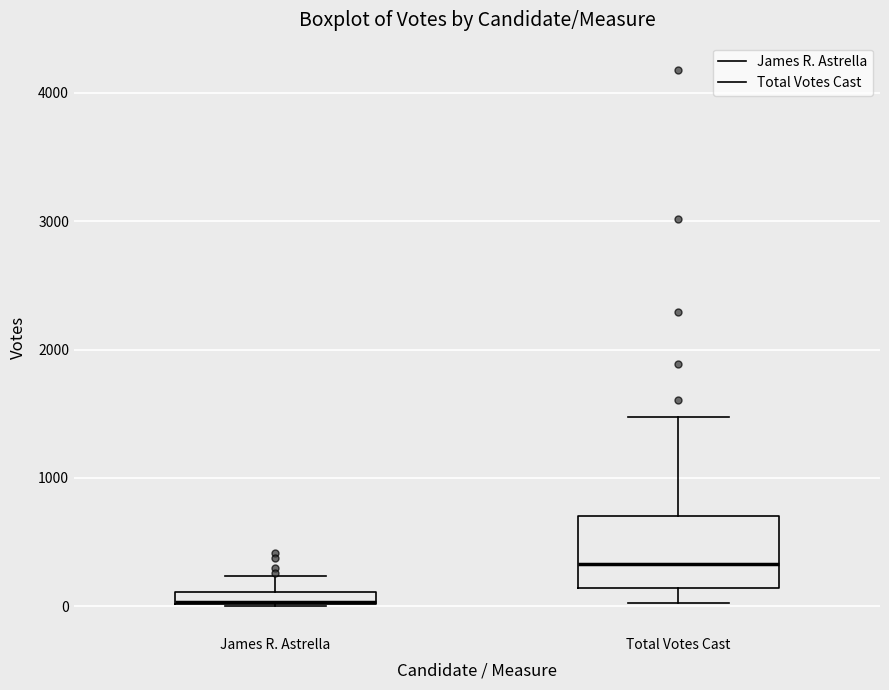

Which box is the tallest, from its lower edge to its upper edge?

Total Votes Cast